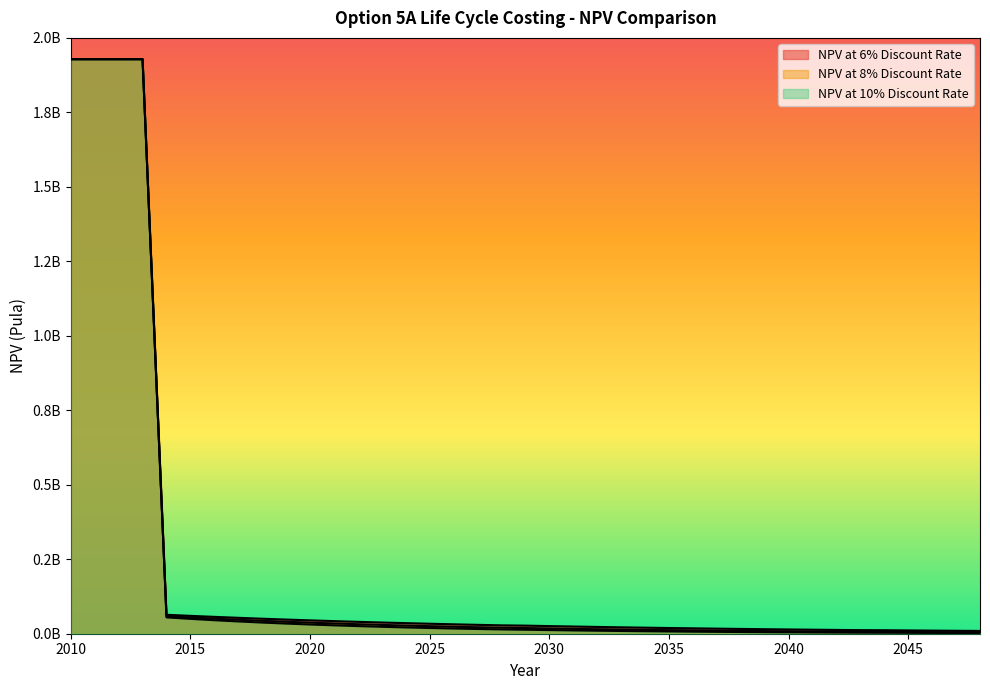

What is the value of the NPV at 8% Discount Rate point at the 19th from the left?

20095373.5